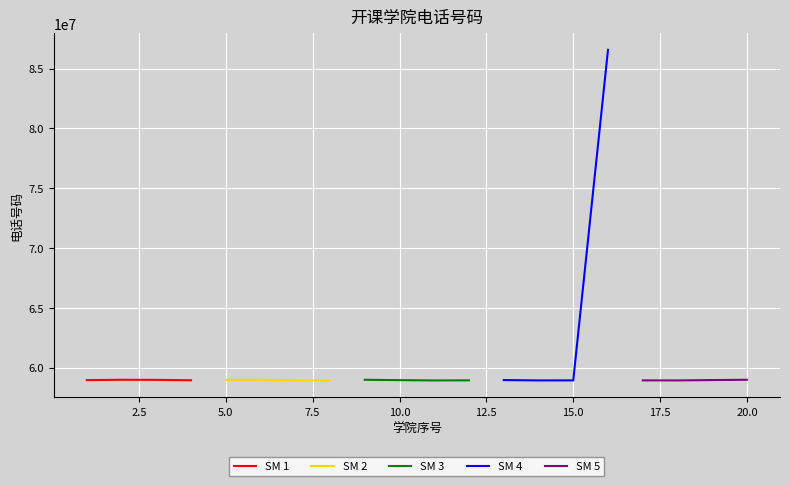

Which series has the widest spread of values?

SM 4